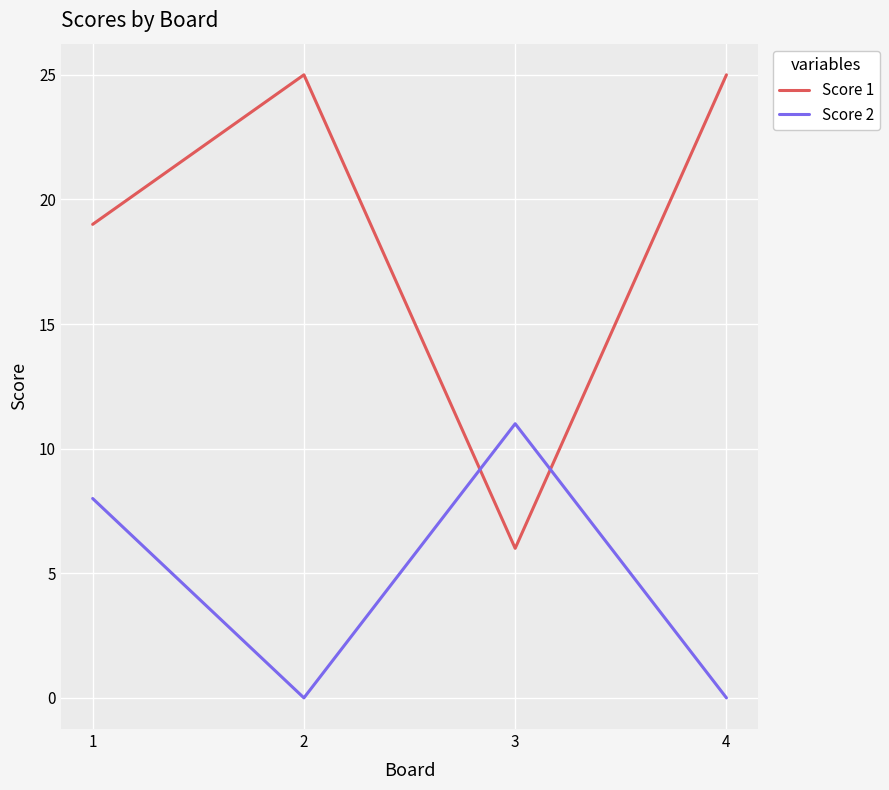

The Score 2 series shows 0 at 4. True or false?

True